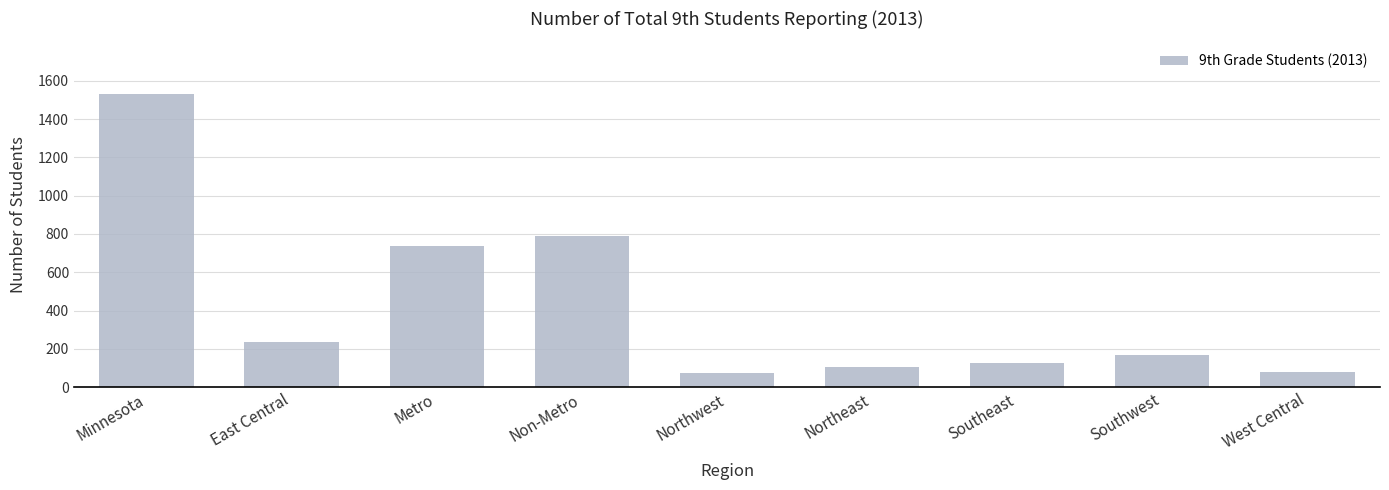

At which category does the chart reach its peak across all series?

Minnesota